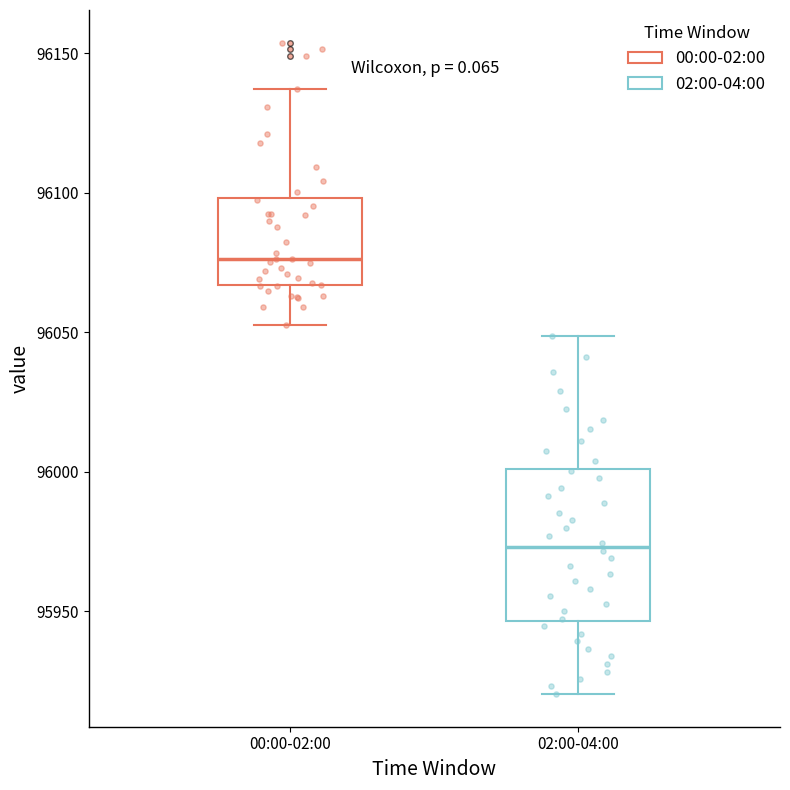

Where does the median line of the box for 02:00-04:00 sit on the y-axis? The values are not printed on the chart, so give them approximately, as read against the axis.

95975